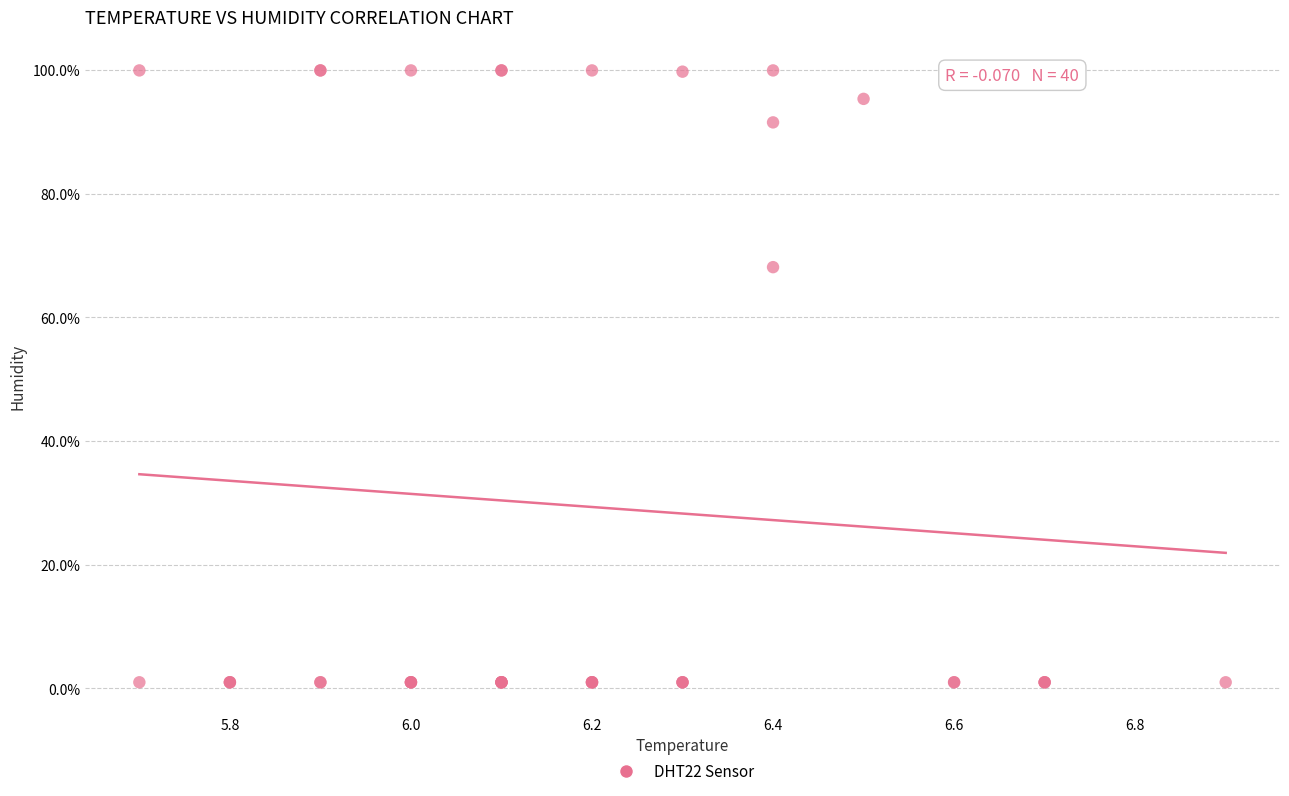

What Y value in the scatter plot is closest to 50?

68.1